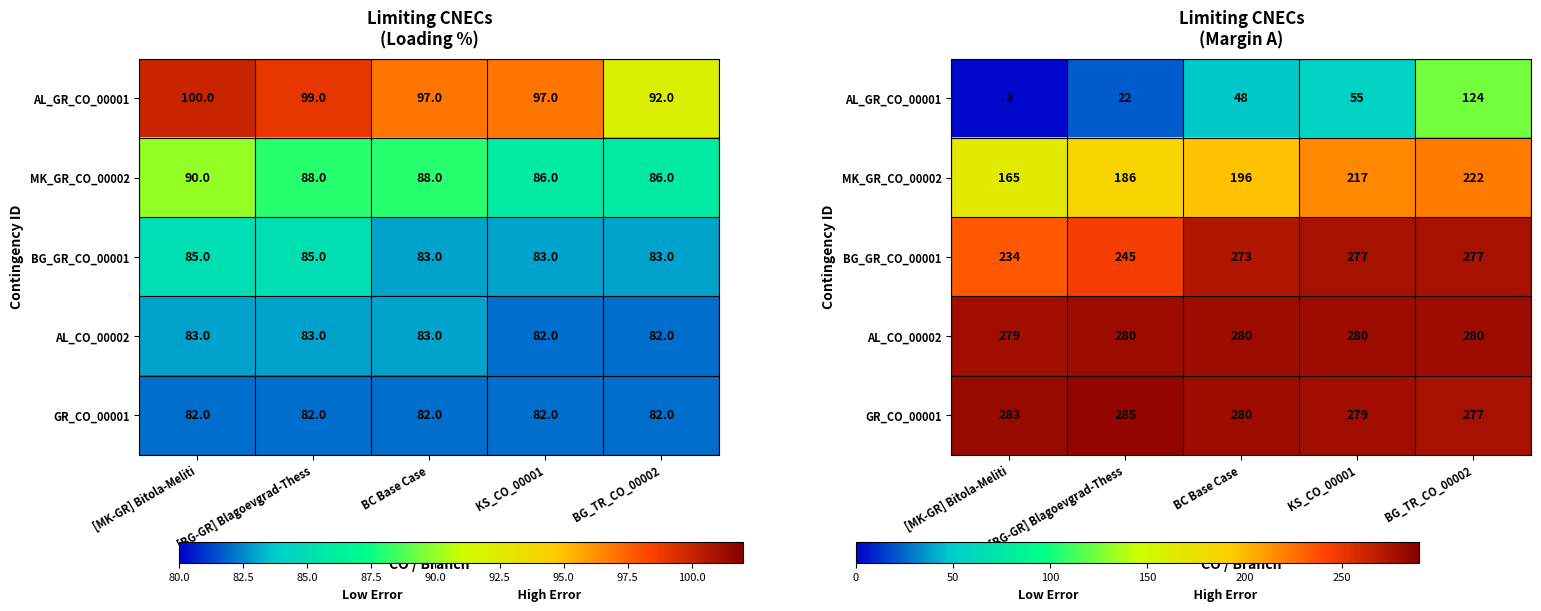

How many data points in AL_GR_CO_00001 are less than 48?

2